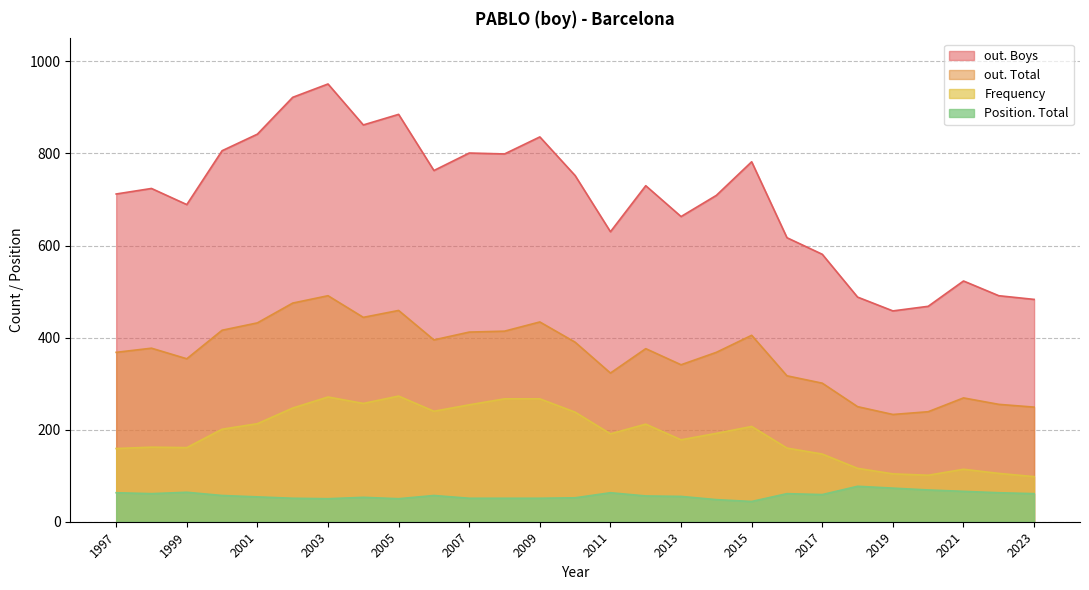

At which label does out. Total reach its peak?

2003